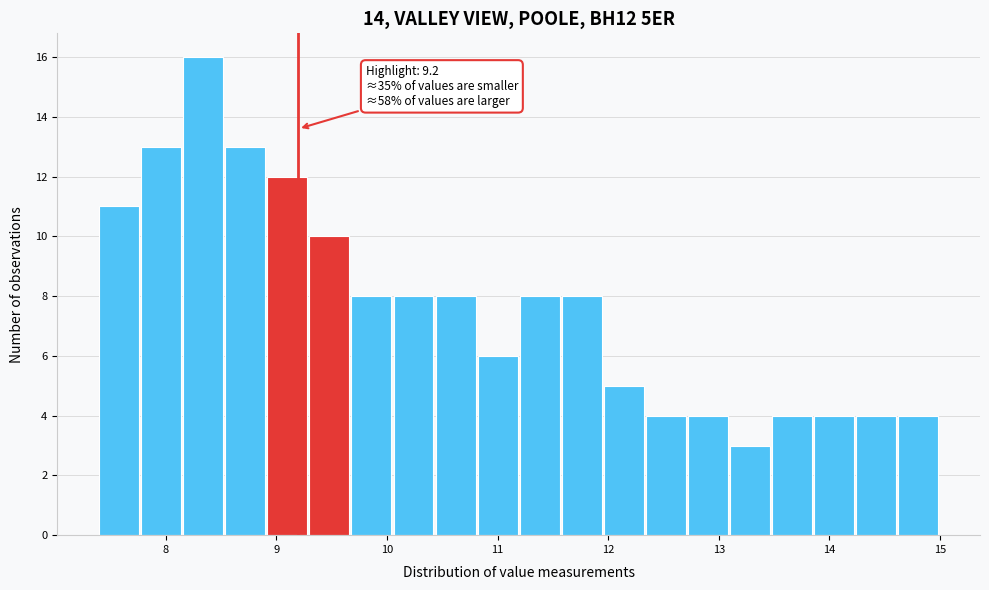

Read against the x-axis, roughly where is the centre of the tallest bar?

8.3